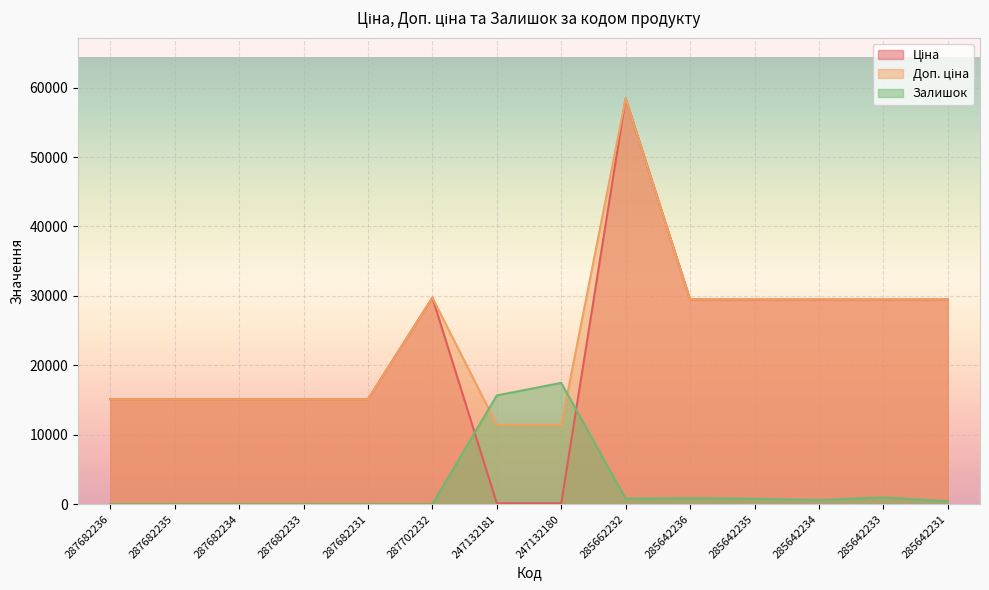

Reading left to right, what are all the values shown in this chart?

Ціна: 287682236=15120.0	287682235=15120.0	287682234=15120.0	287682233=15120.0	287682231=15120.0	287702232=29747.2	247132181=114.1	247132180=114.1	285662232=58426.5	285642236=29491.5	285642235=29491.5	285642234=29491.5	285642233=29491.5	285642231=29491.5
Доп. ціна: 287682236=15120.0	287682235=15120.0	287682234=15120.0	287682233=15120.0	287682231=15120.0	287702232=29747.2	247132181=11410.0	247132180=11410.0	285662232=58426.5	285642236=29491.5	285642235=29491.5	285642234=29491.5	285642233=29491.5	285642231=29491.5
Залишок: 287682236=0.0	287682235=0.0	287682234=0.0	287682233=0.0	287682231=0.0	287702232=0.0	247132181=15660.7	247132180=17467.7	285662232=783.0	285642236=843.3	285642235=783.0	285642234=602.3	285642233=963.7	285642231=421.6